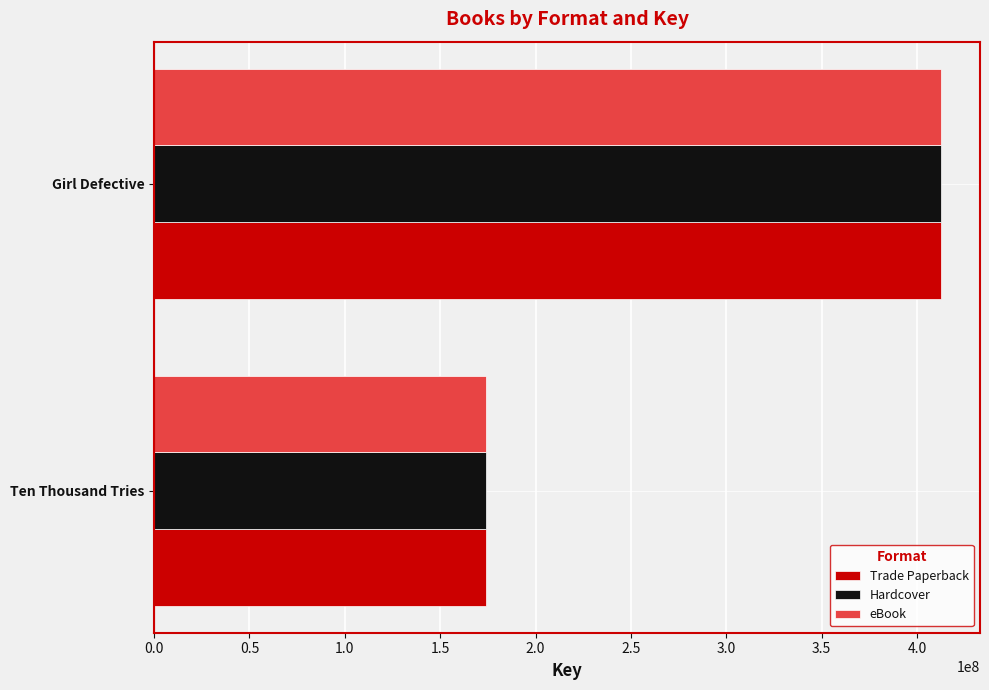

At which category is the sum across all series the highest?

Girl Defective